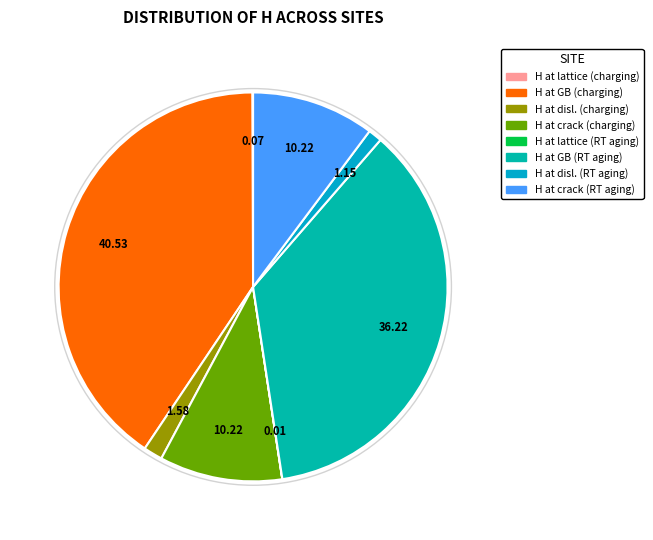

What percentage is NOT represented by H at lattice (RT aging)?

100.0%